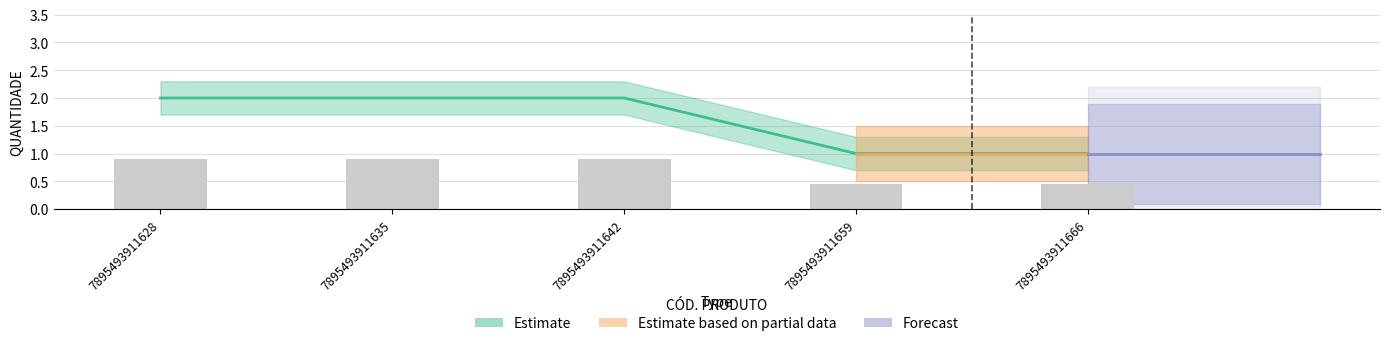

What is the difference between the values at 7895493911628 and 7895493911666?

1